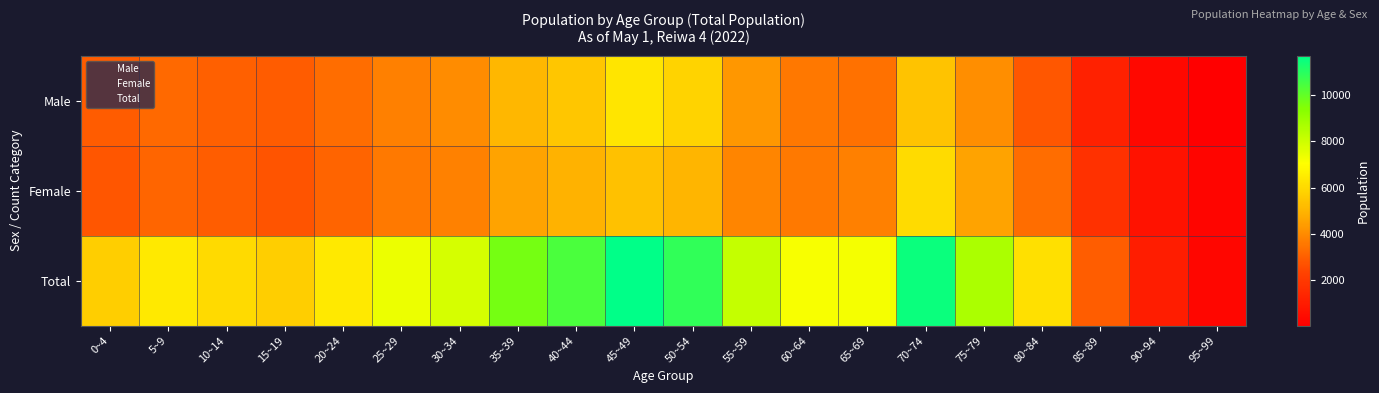

Which label corresponds to the largest value in the chart?

45~49